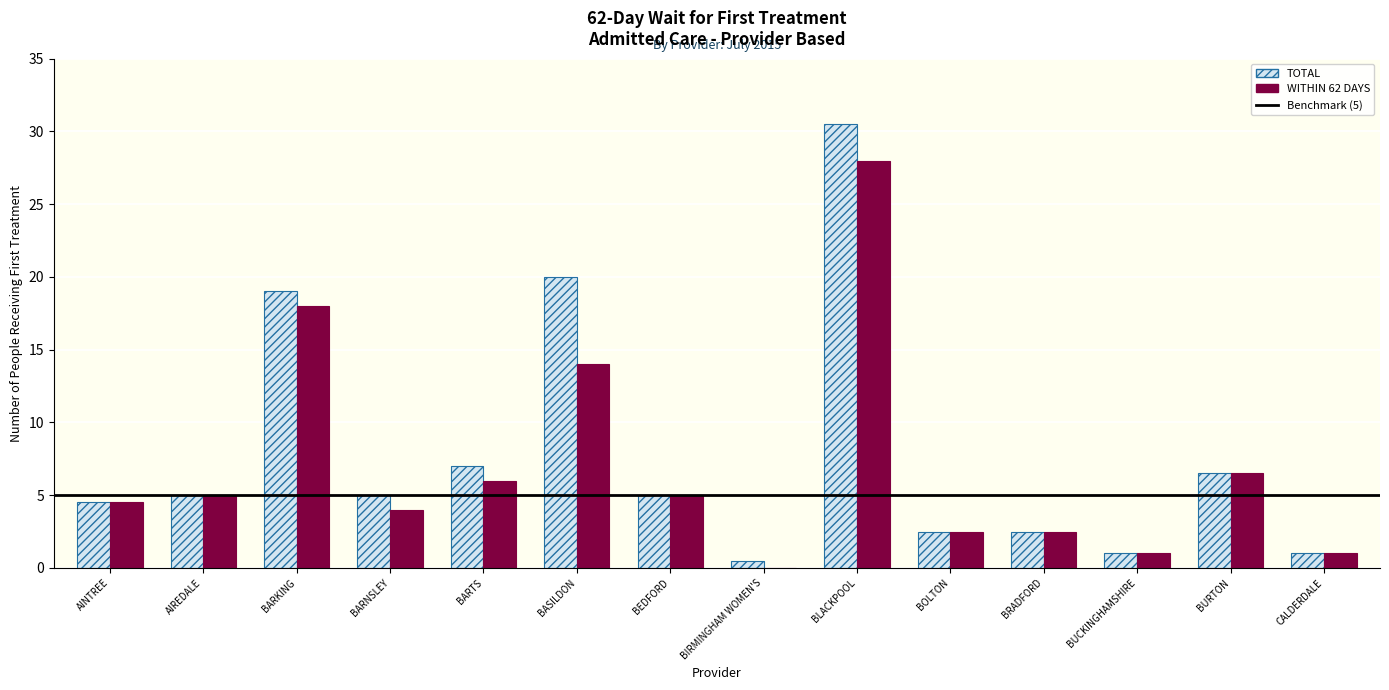

Which series has the widest spread of values?

TOTAL